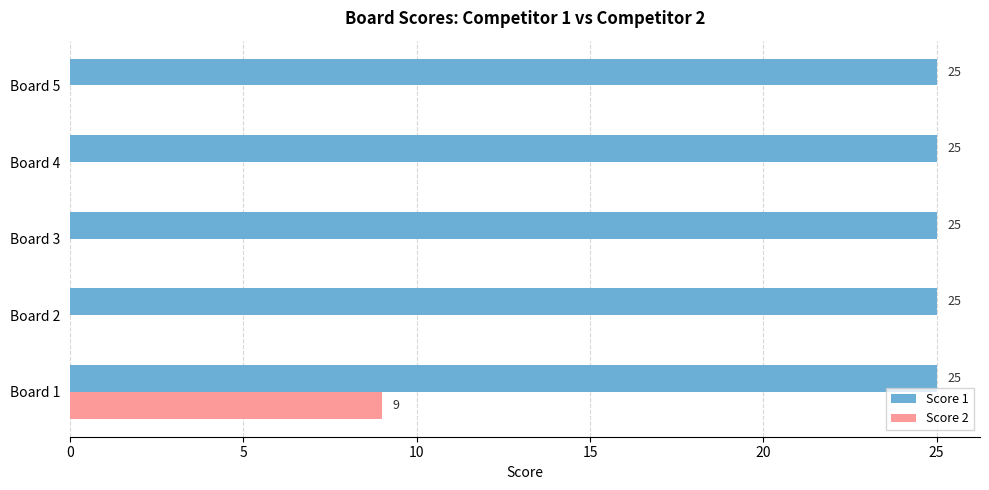

What is the maximum value for Score 2?

9